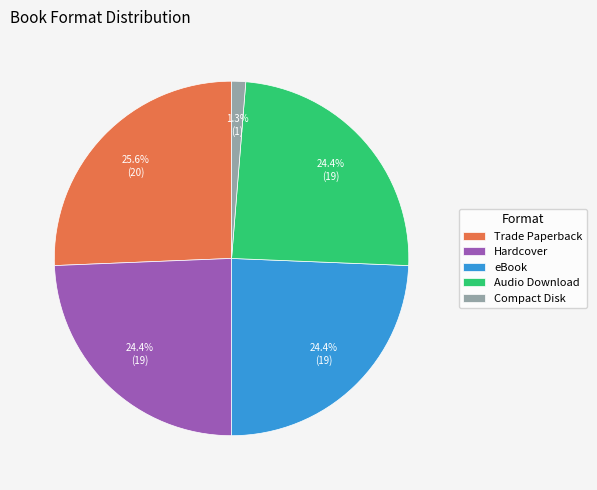

What is the smallest slice in the pie chart?

Compact Disk